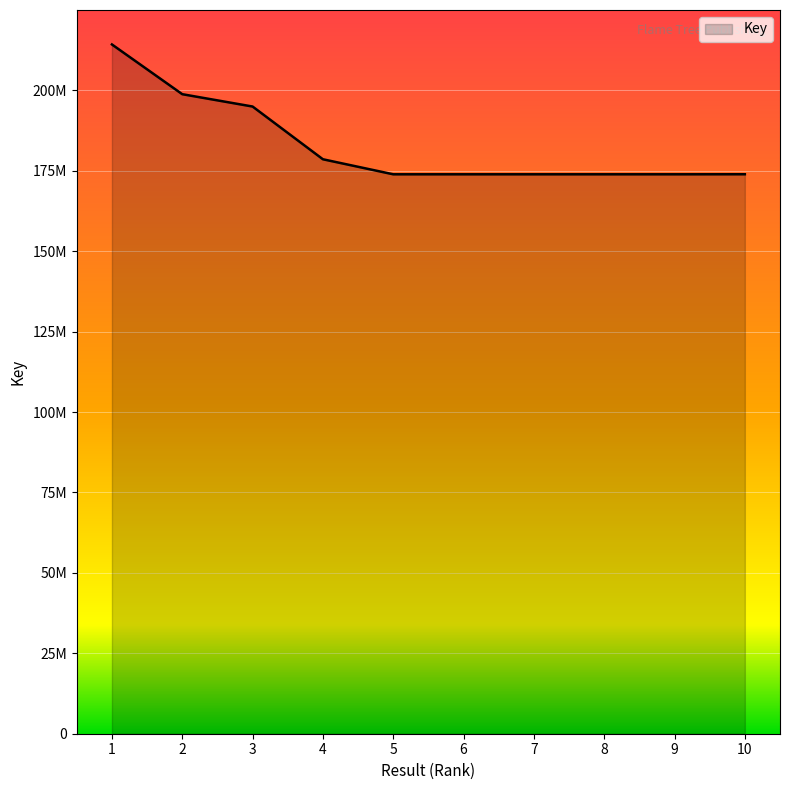

Reading right to left, what are all the values shown in this chart?

173904071	173890162	173891477	173889972	173891128	173889825	178562730	194953651	198788625	214247127